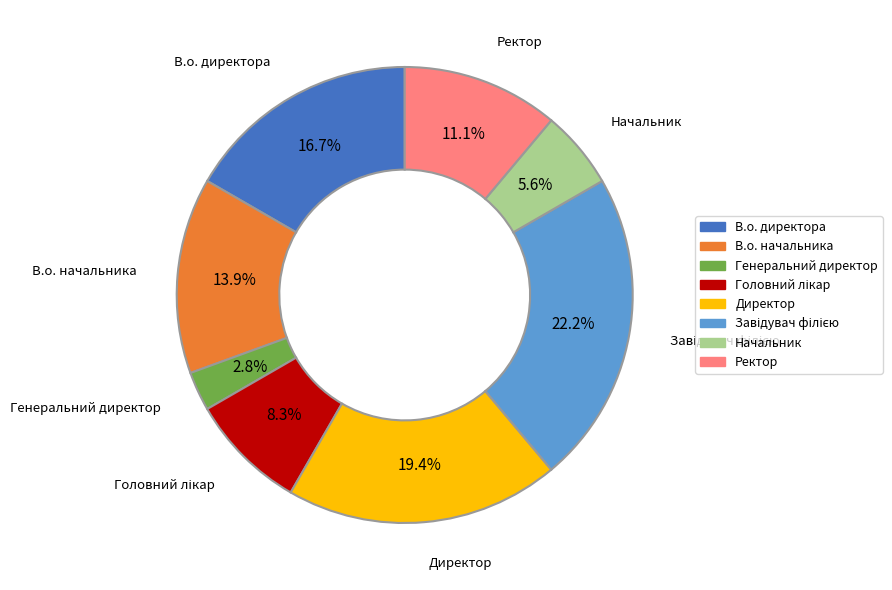

The Ректор slice represents 11% of the pie. True or false?

True